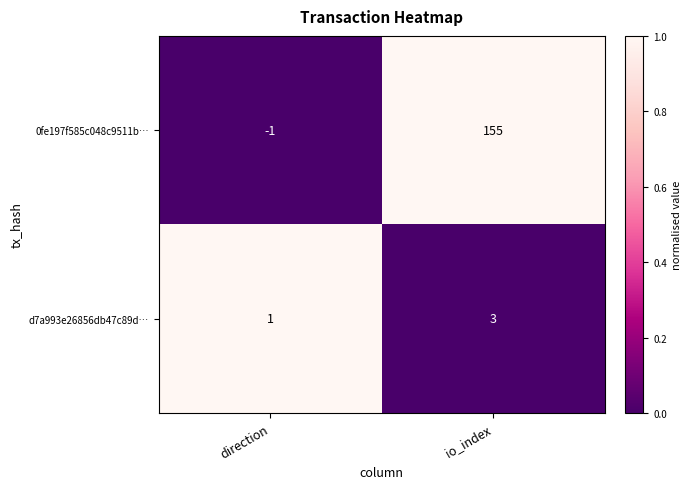

What is the sum of all 0fe197f585c048c9511b… values?

154